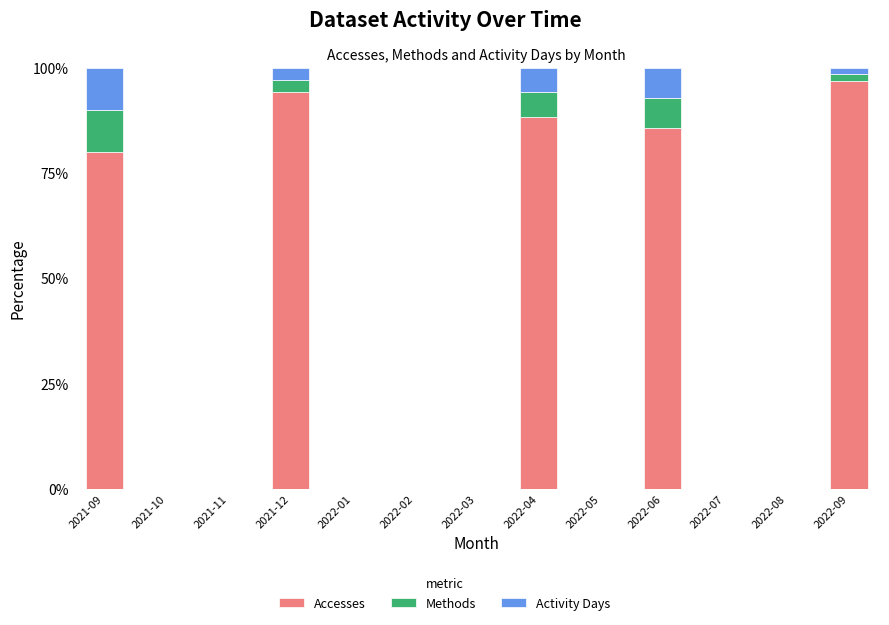

Where is Accesses nearest to the value 48?

2021-09